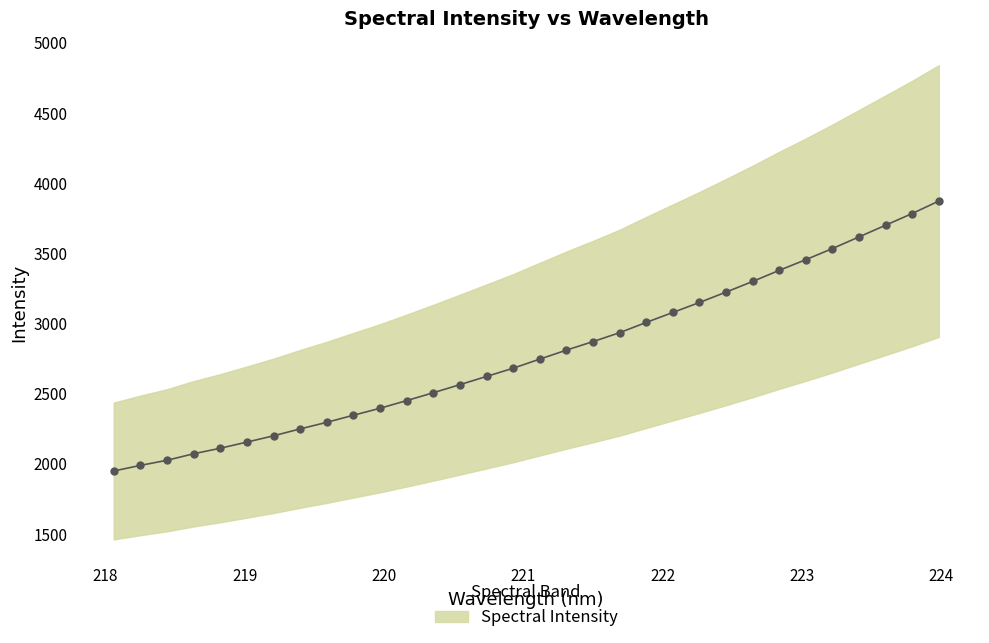

Which label corresponds to the largest value in the chart?

223.9802